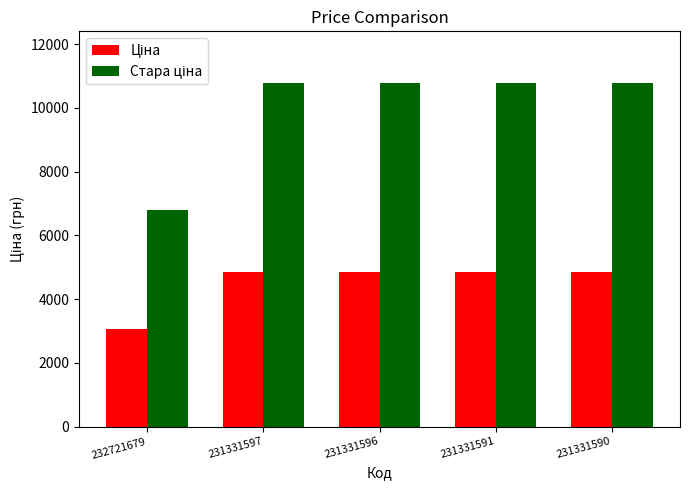

What is the greatest value displayed?

10785.0